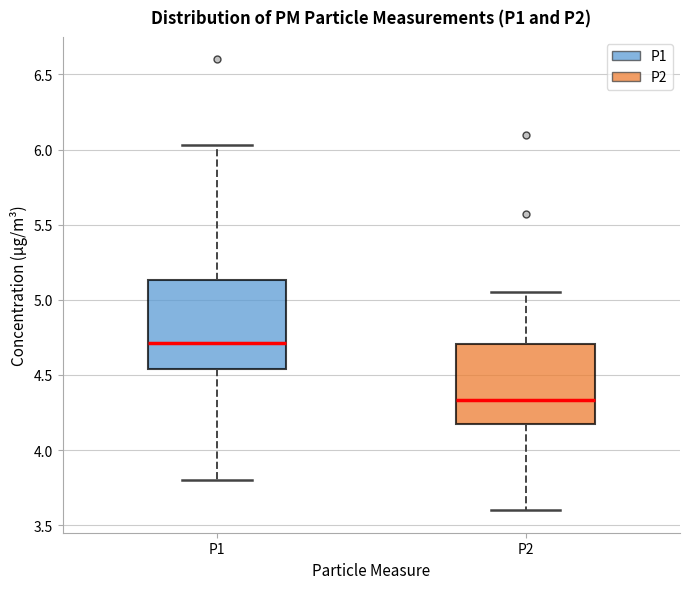

Reading left to right, transcribe this box plot: for each box, give where its median line is, the range the box spans, and where its two whiskers end, as read against the y-axis. The values are not printed on the chart, so give them approximately, as read against the axis.

P1: median 4.70, box 4.55 to 5.15, whiskers 3.80 to 6.05
P2: median 4.35, box 4.15 to 4.70, whiskers 3.60 to 5.05